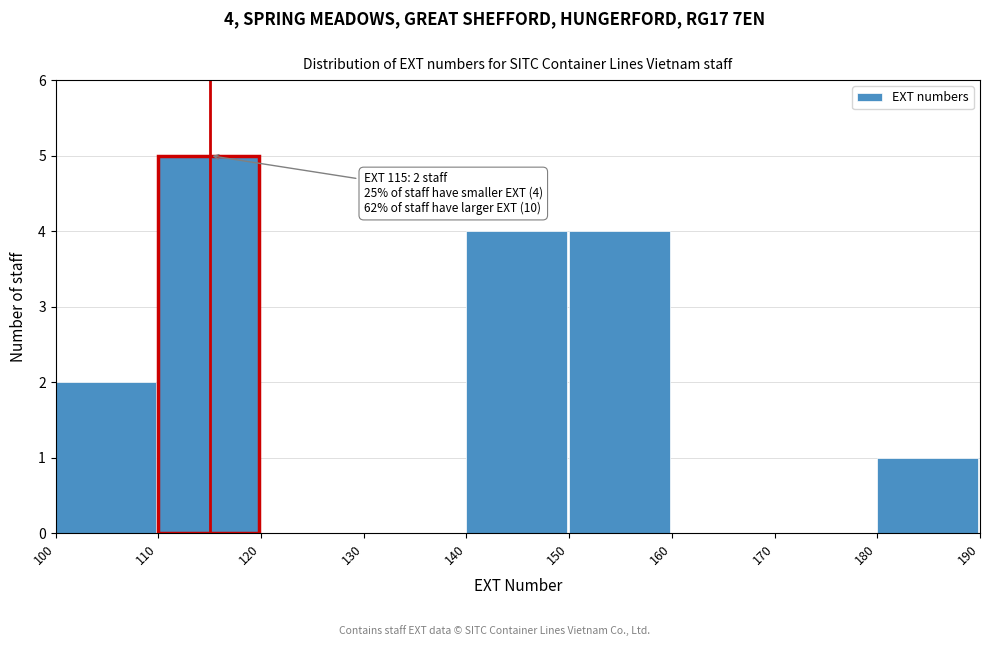

Which range on the x-axis has the tallest bar?

110 to 120